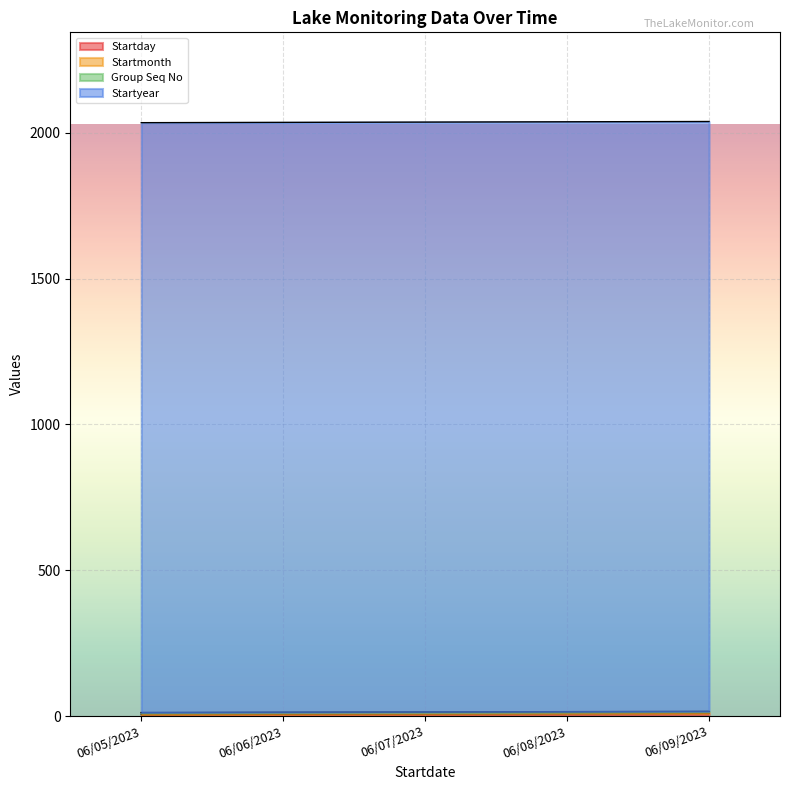

At which label does Startday first exceed 7?

06/08/2023